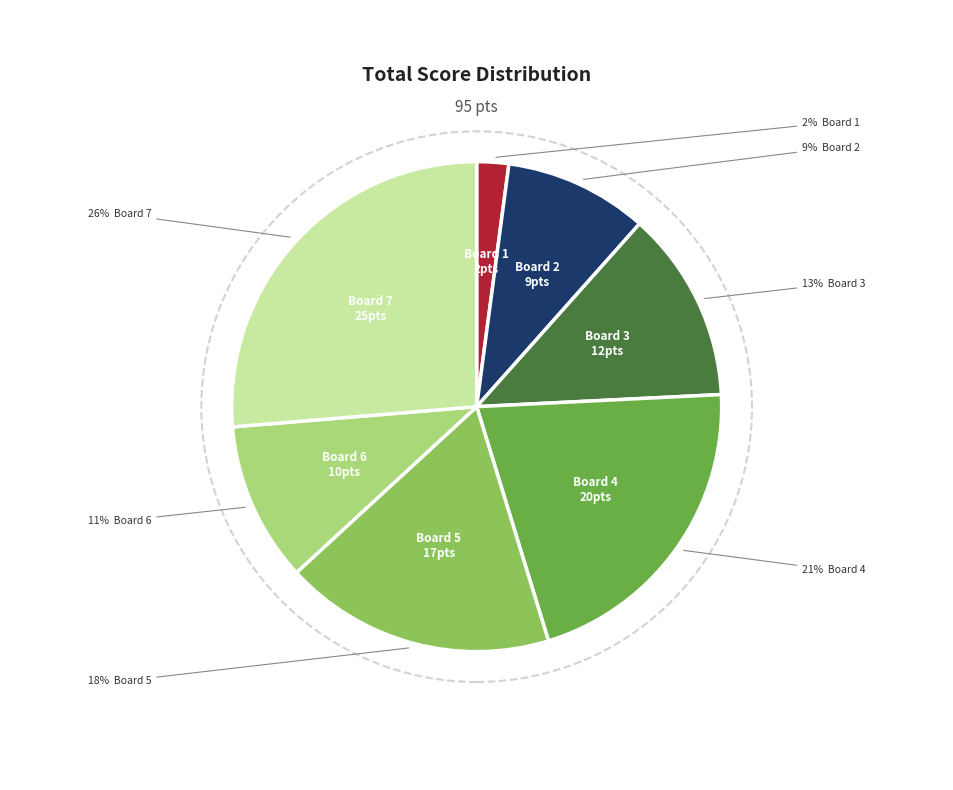

What is the change in value from Board 3 to Board 5?

+5